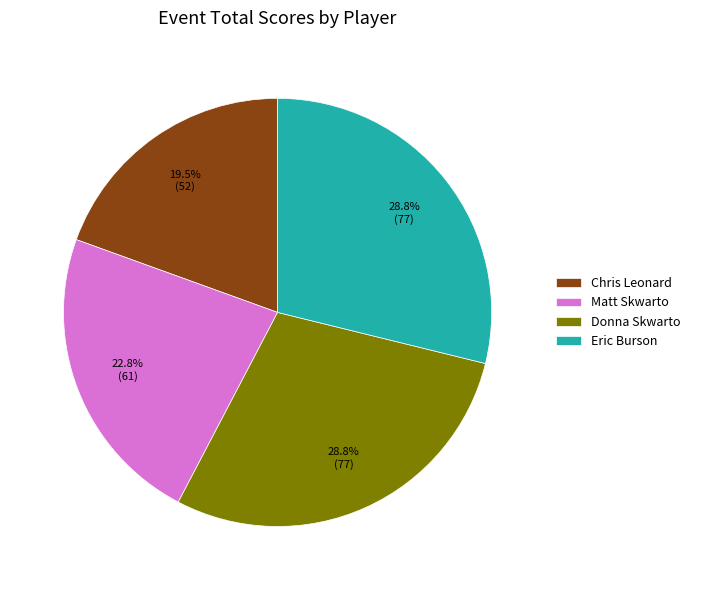

Approximately how many times larger is the value at Chris Leonard compared to Eric Burson?

0.7